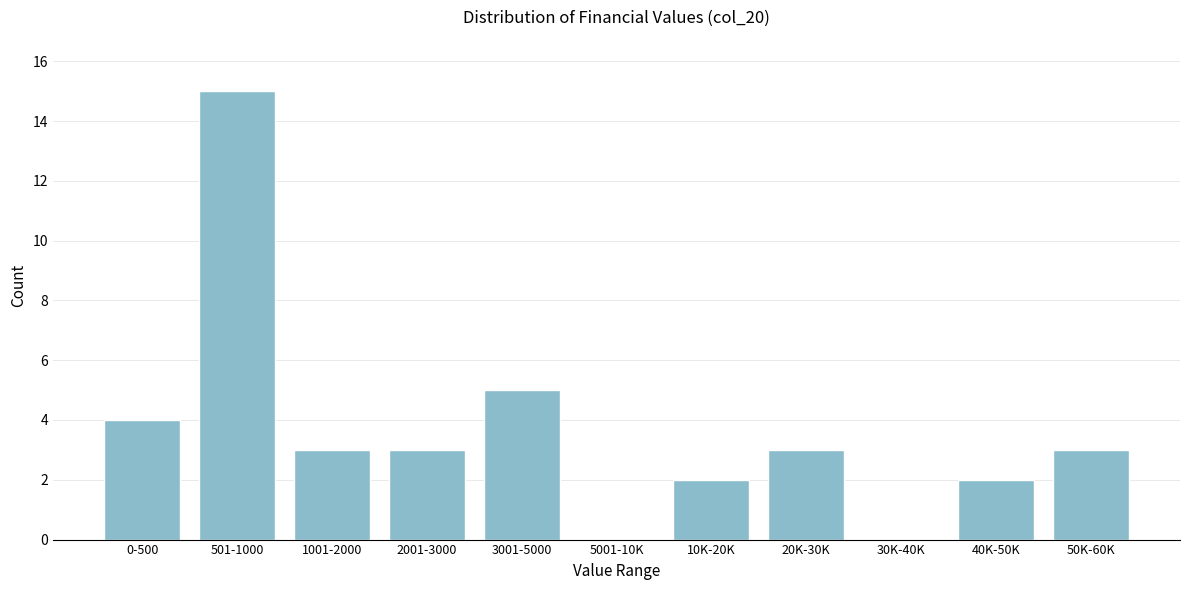

Reading right to left, transcribe all the data shown in this chart.

50K-60K=3	40K-50K=2	30K-40K=0	20K-30K=3	10K-20K=2	5001-10K=0	3001-5000=5	2001-3000=3	1001-2000=3	501-1000=15	0-500=4